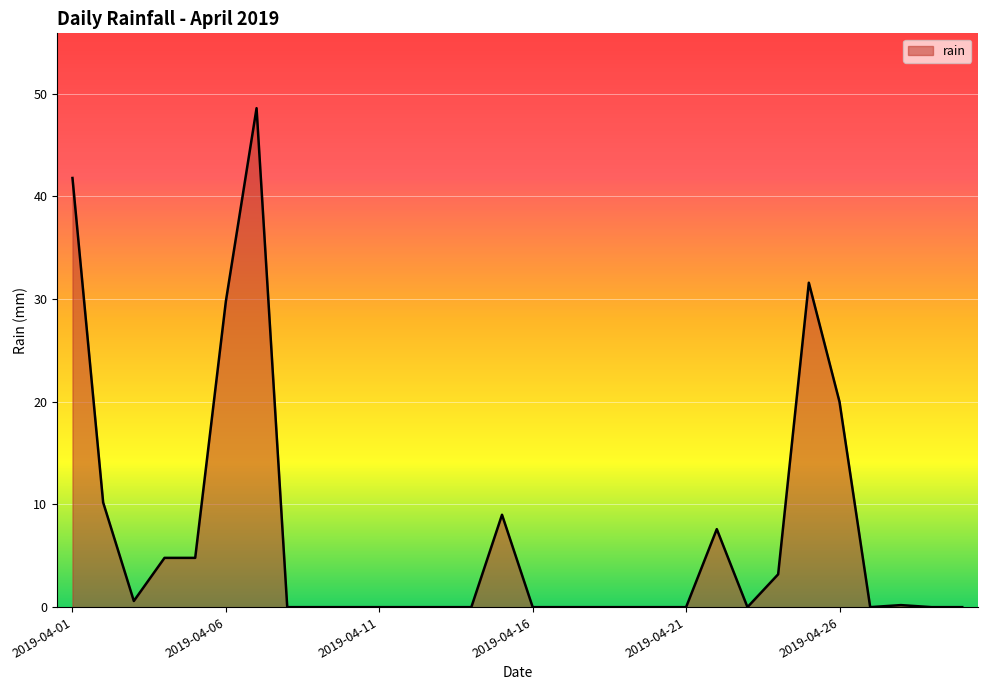

What is the maximum value shown in the chart?

48.6